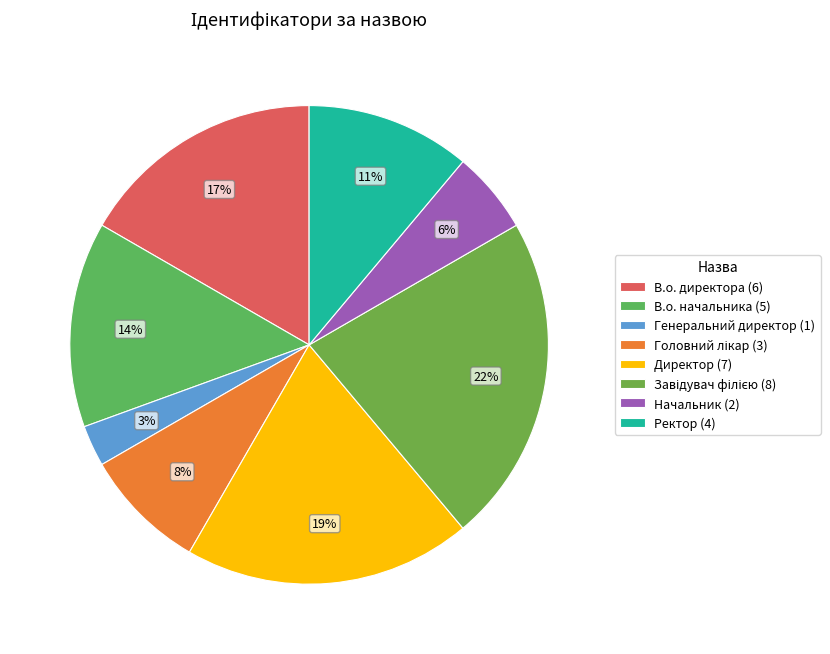

Is the sum of Завідувач філією and Головний лікар greater than half?

No